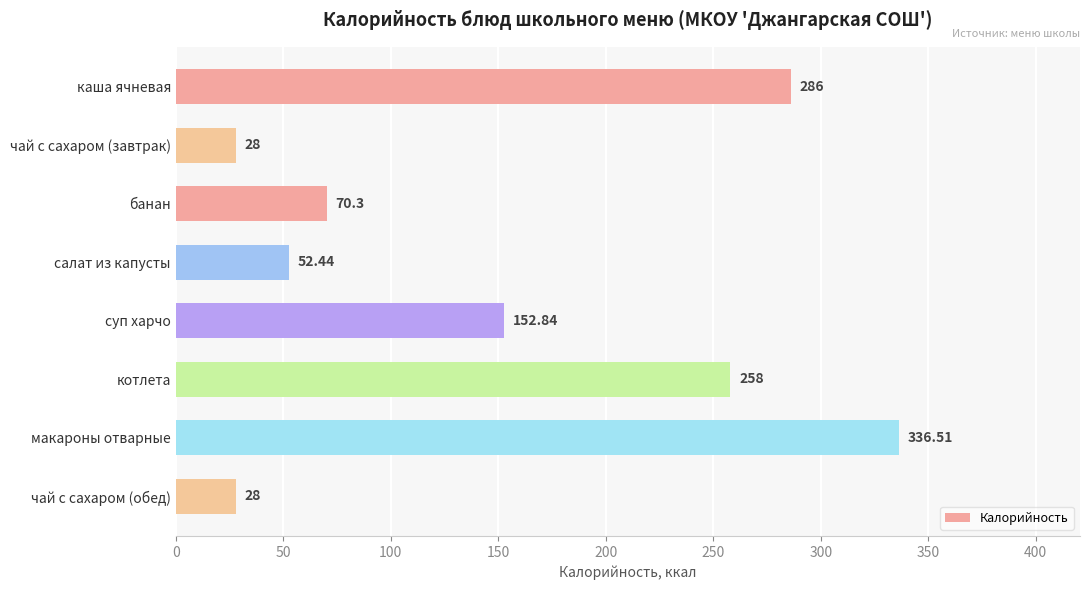

What is the difference between the second highest and second lowest values?

258.0